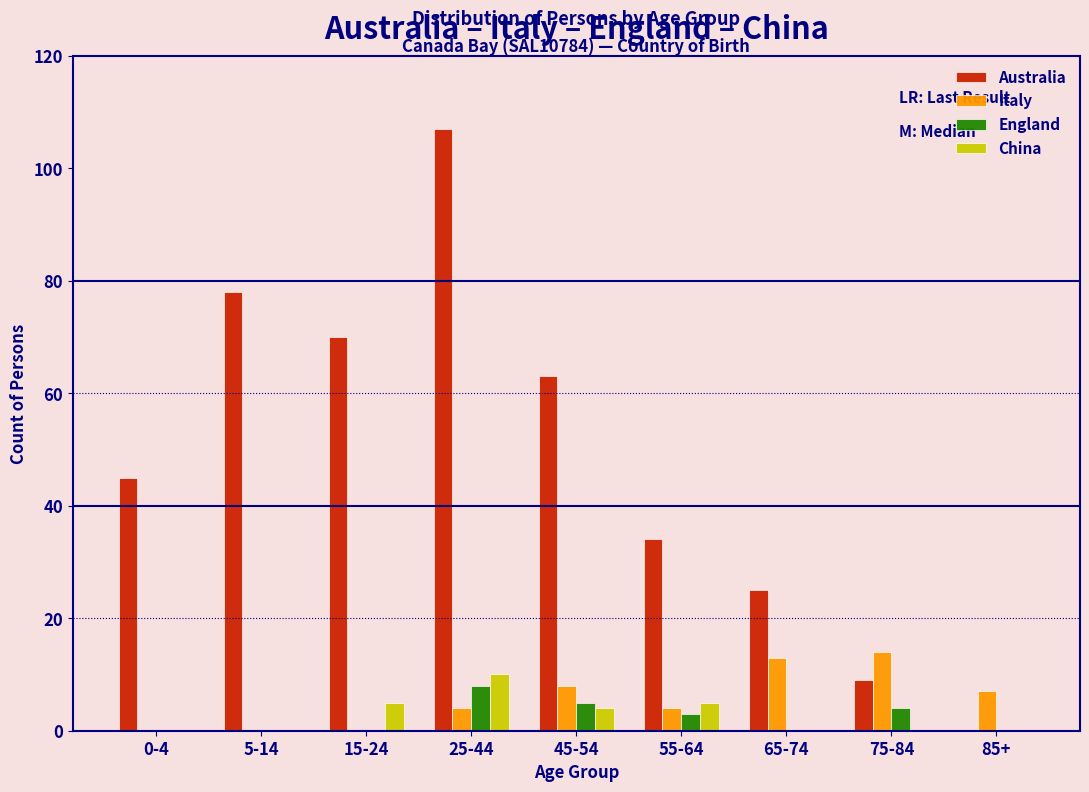

What is the maximum value for China?

10